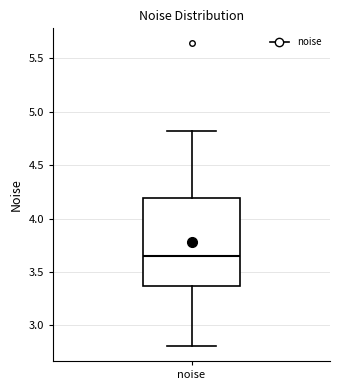

Transcribe this box plot: give where the median line is, the range the box spans, and where the two whiskers end, as read against the y-axis. The values are not printed on the chart, so give them approximately, as read against the axis.

median 3.65, box 3.35 to 4.20, whiskers 2.80 to 4.80